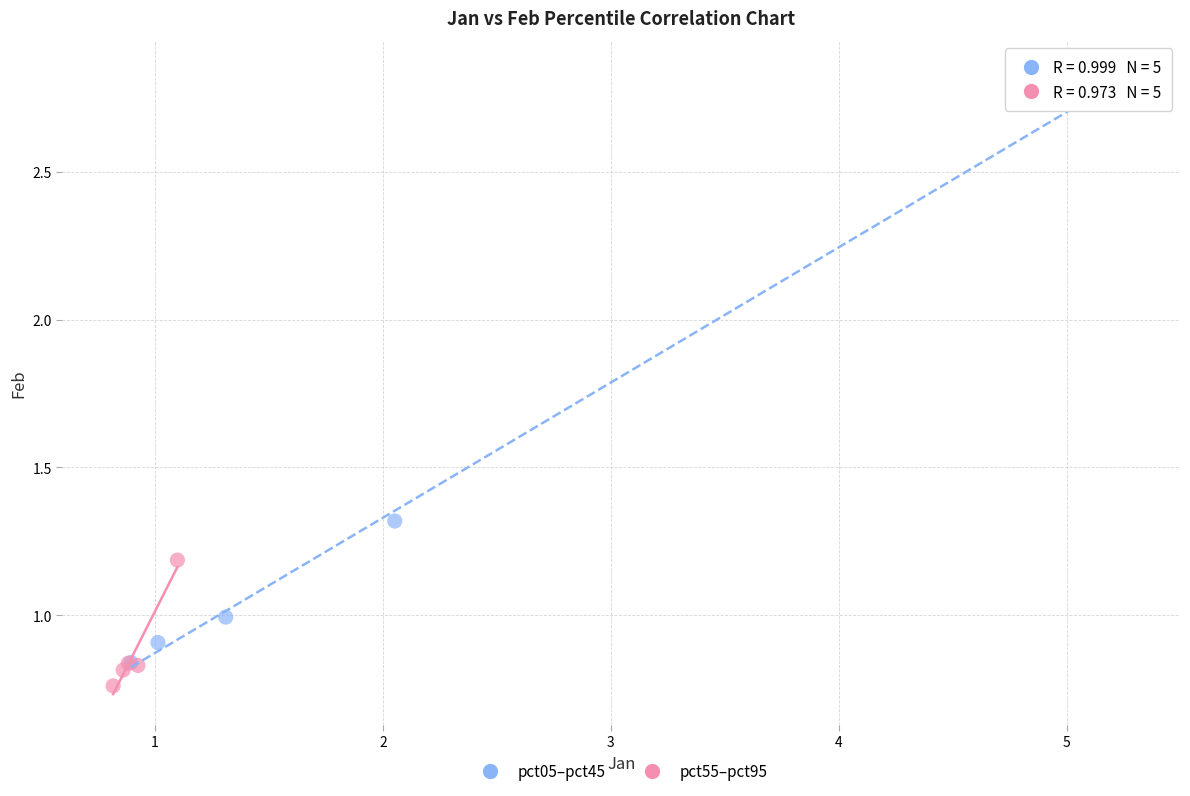

Which series contains the lowest Y value?

pct55–pct95